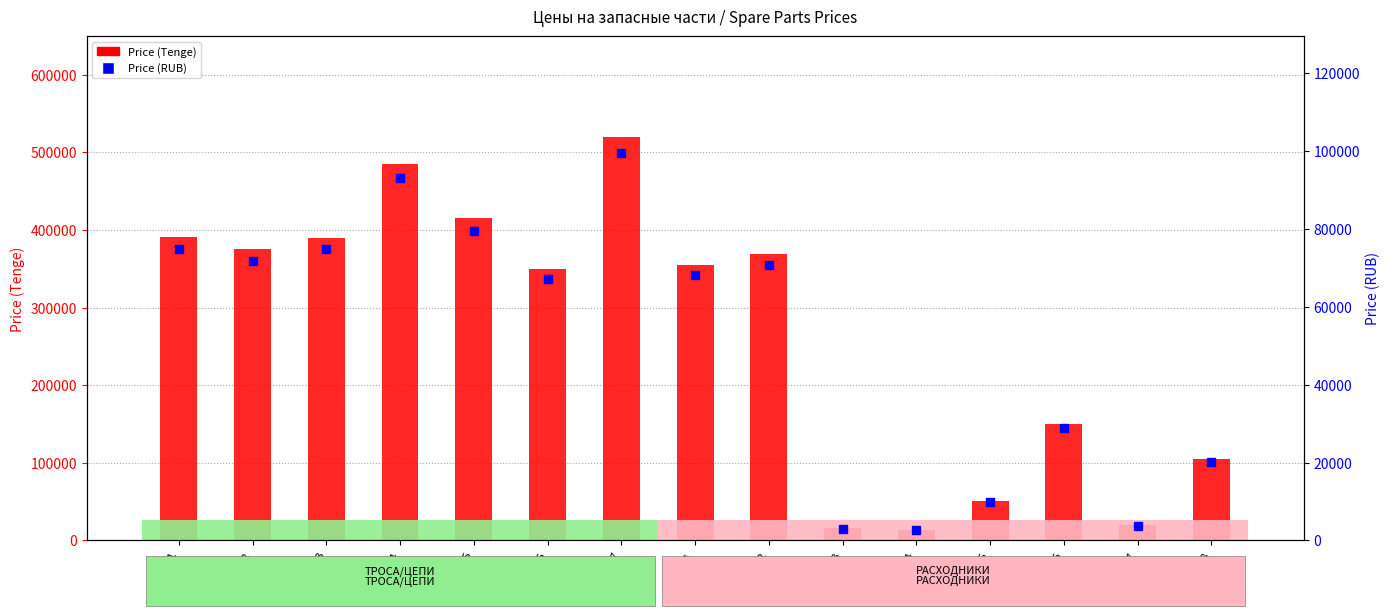

Reading left to right, what are all the values shown in this chart?

Price (Tenge): 390400.0	375000.0	390000.0	485000.0	415000.0	350000.0	519500.0	355000.0	369000.0	15800.0	14000.0	51000.0	150000.0	19500.0	105000.0
Price (RUB): 74826.7	71875.0	74750.0	92958.3	79541.7	67083.3	99570.8	68041.7	70725.0	3028.3	2683.3	9775.0	28750.0	3737.5	20125.0